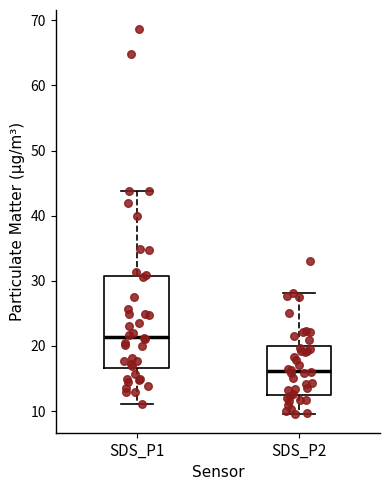

Reading left to right, transcribe this box plot: for each box, give where its median line is, the range the box spans, and where its two whiskers end, as read against the y-axis. The values are not printed on the chart, so give them approximately, as read against the axis.

SDS_P1: median 21, box 17 to 31, whiskers 11 to 44
SDS_P2: median 16, box 13 to 20, whiskers 10 to 28